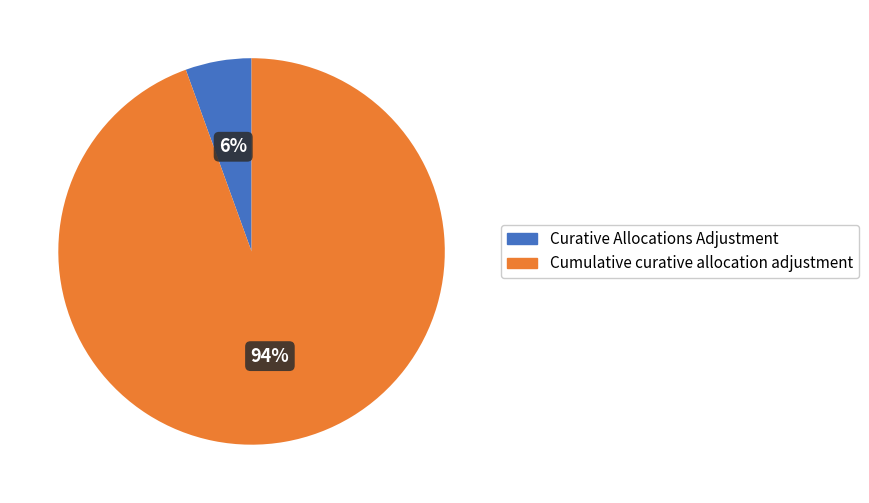

True or false: Curative Allocations Adjustment accounts for 15% of the total.

False